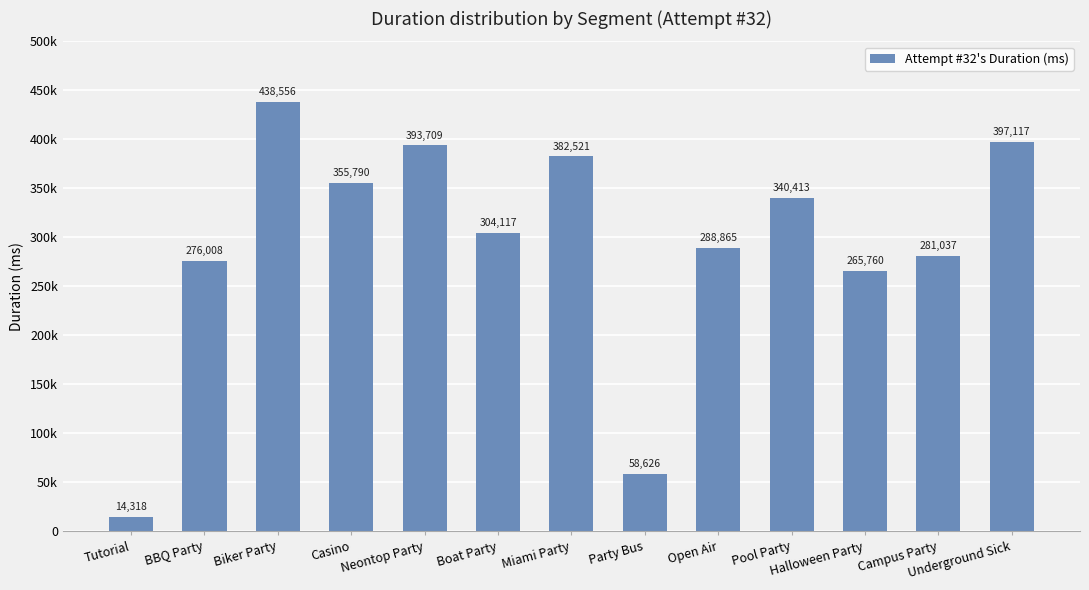

List the labels in order of value, largest first.

Biker Party, Underground Sick, Neontop Party, Miami Party, Casino, Pool Party, Boat Party, Open Air, Campus Party, BBQ Party, Halloween Party, Party Bus, Tutorial